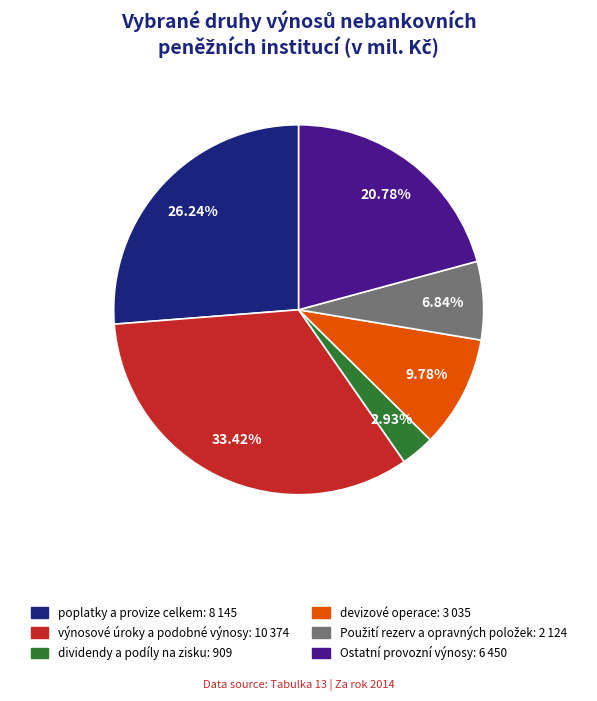

Between dividendy a podíly na zisku and poplatky a provize celkem, which is larger?

poplatky a provize celkem